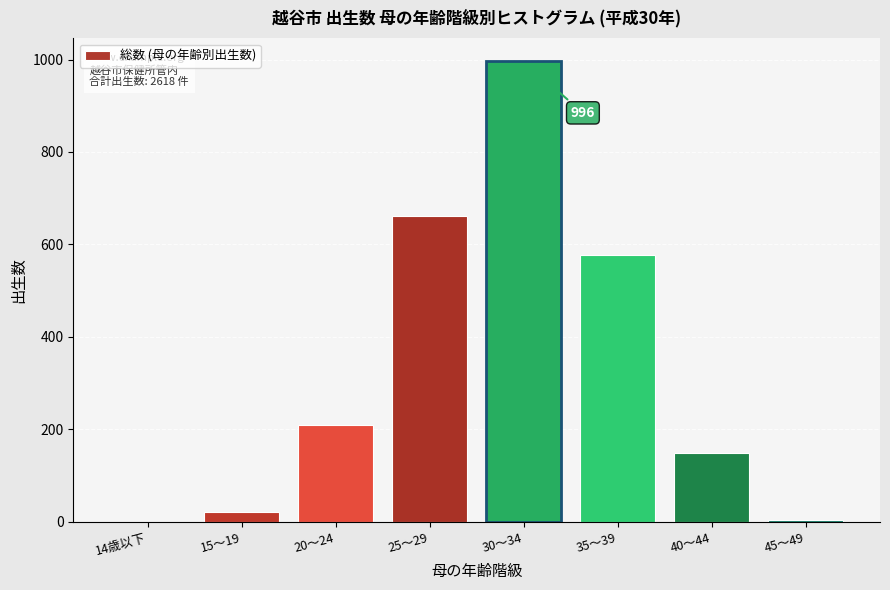

What is the maximum value shown in the chart?

996